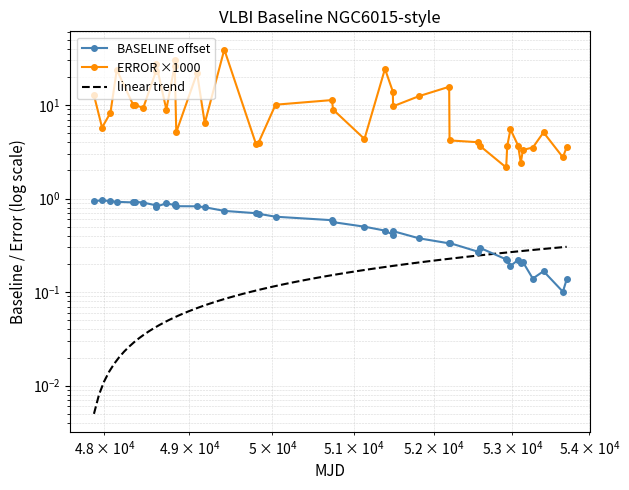

What is the value of the BASELINE point at the 28th from the left?

0.3